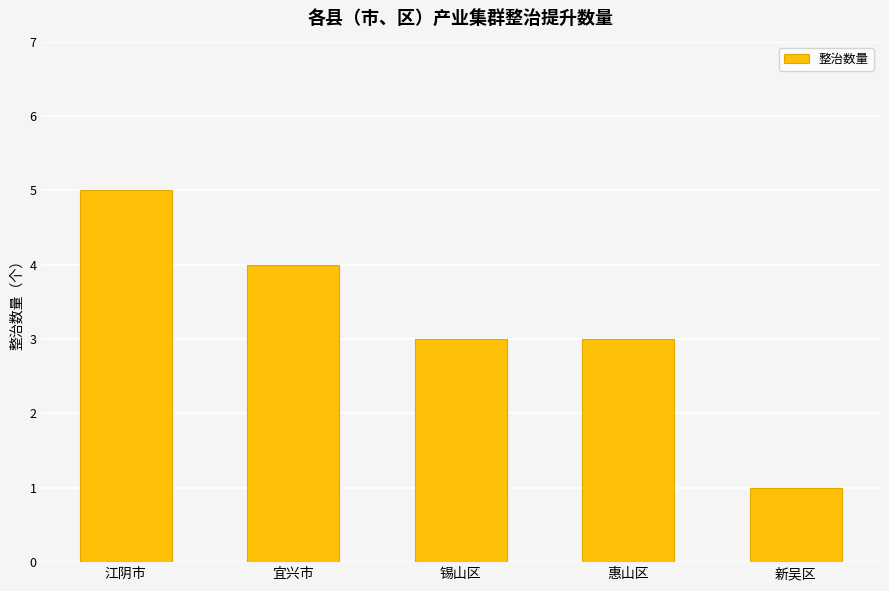

What is the maximum value shown in the chart?

5